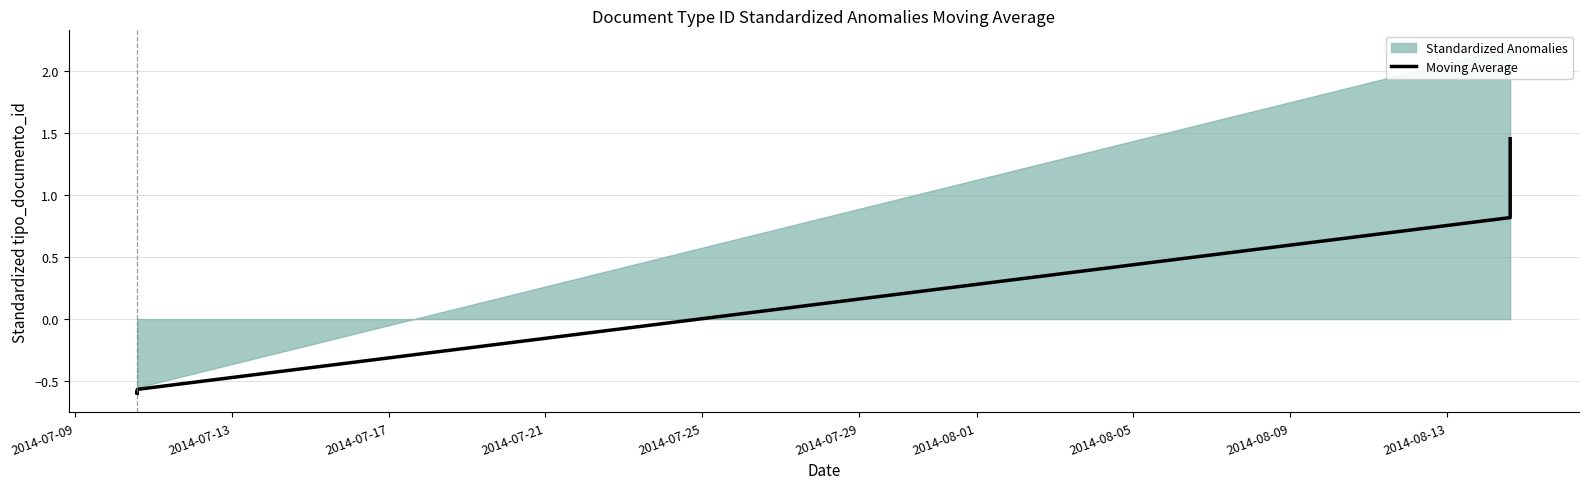

Which has a higher value, 2014-07-21 or 2014-08-01?

2014-08-01